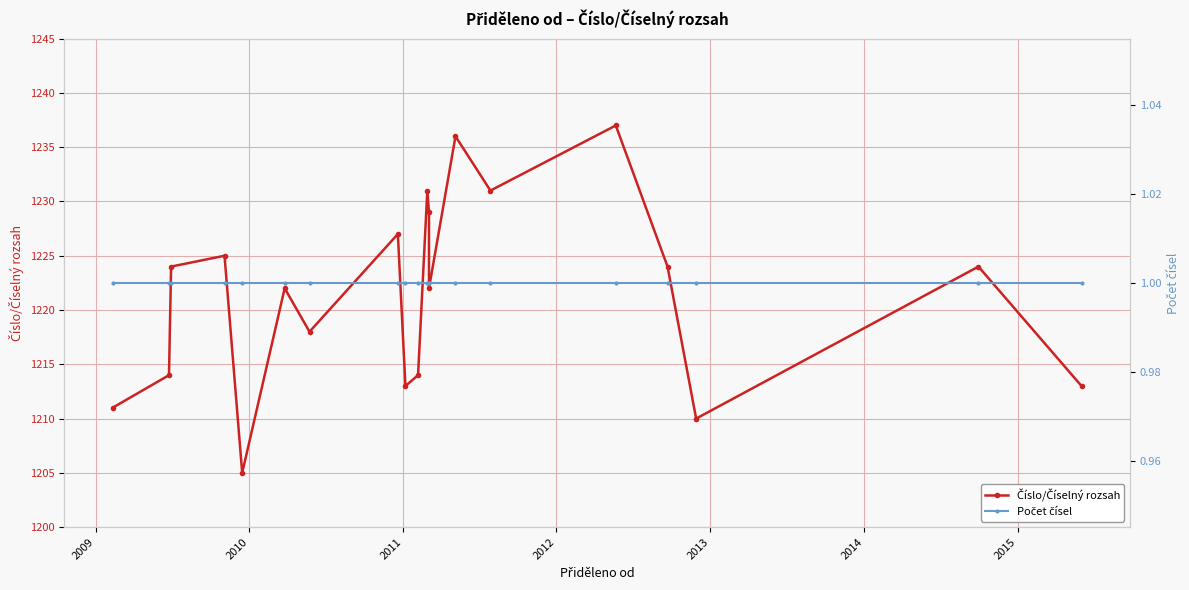

What is the label of the 2nd point from the left?

2009